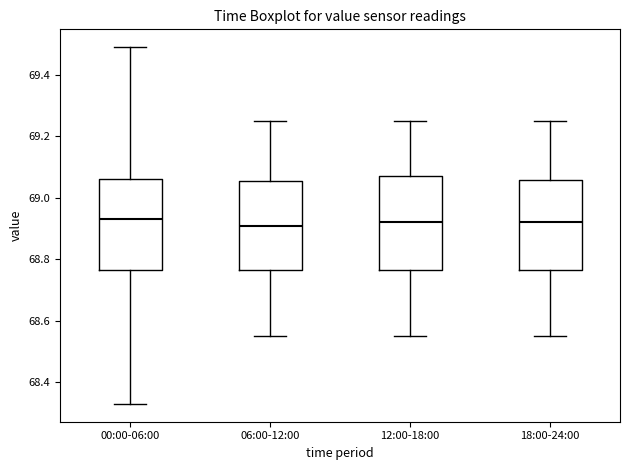

Reading left to right, read every box against the y-axis: the position of its median line, the range the box covers, and the ends of its whiskers. The values are not printed on the chart, so give them approximately, as read against the axis.

00:00-06:00: median 68.94, box 68.76 to 69.06, whiskers 68.34 to 69.50
06:00-12:00: median 68.92, box 68.76 to 69.06, whiskers 68.56 to 69.26
12:00-18:00: median 68.92, box 68.76 to 69.08, whiskers 68.56 to 69.26
18:00-24:00: median 68.92, box 68.76 to 69.06, whiskers 68.56 to 69.26